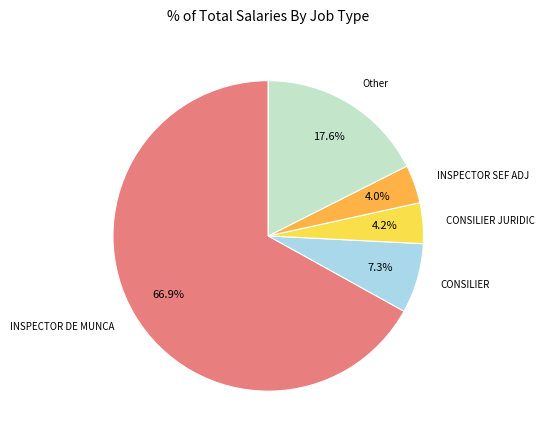

To the nearest percent, what is the average slice percentage?

20%